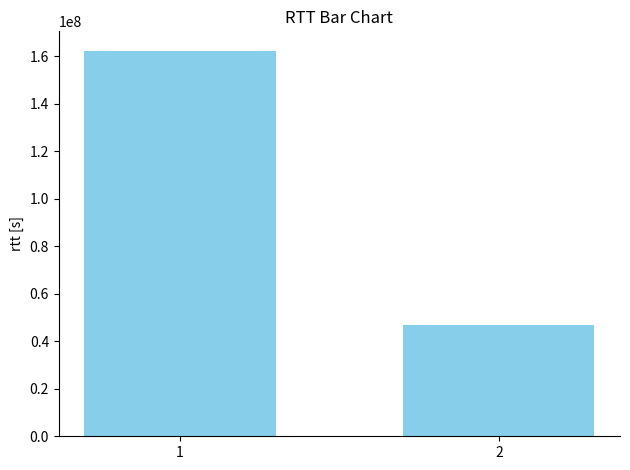

What is the sum of the values at 2 and 1?

209382429